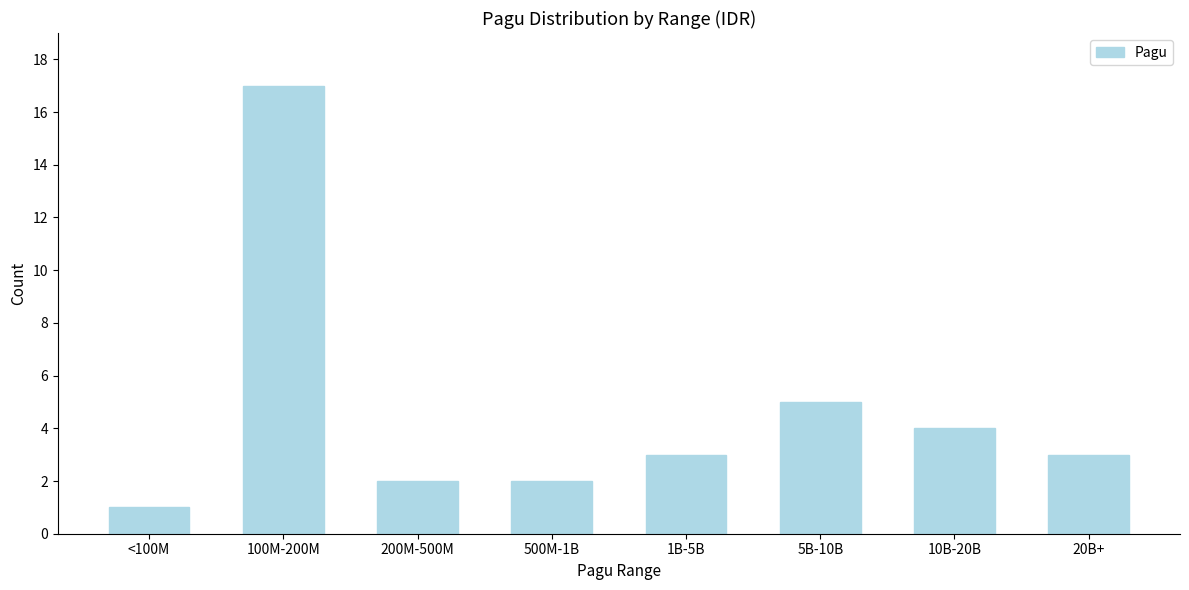

Reading left to right, what are all the values shown in this chart?

<100M=1	100M-200M=17	200M-500M=2	500M-1B=2	1B-5B=3	5B-10B=5	10B-20B=4	20B+=3